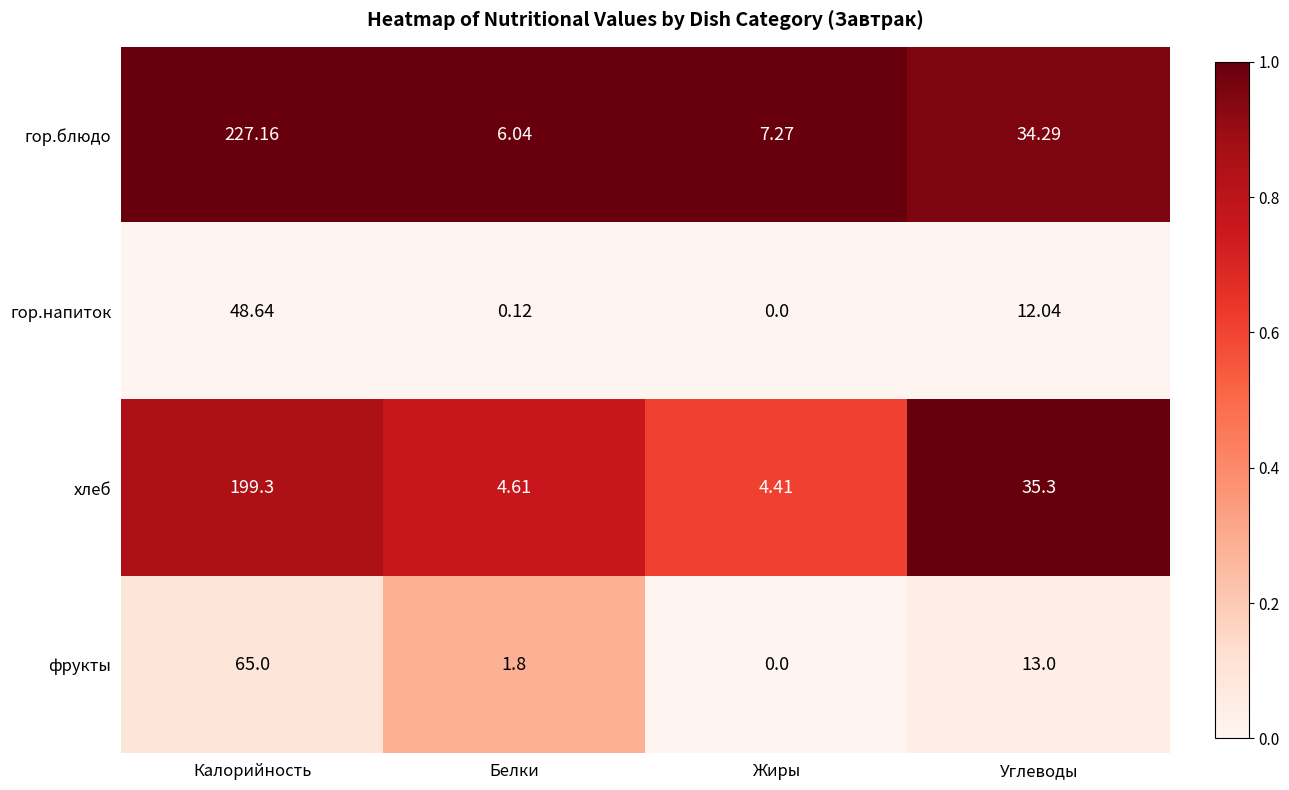

Rank the series by their maximum value, from lowest to highest.

гор.напиток, фрукты, хлеб, гор.блюдо